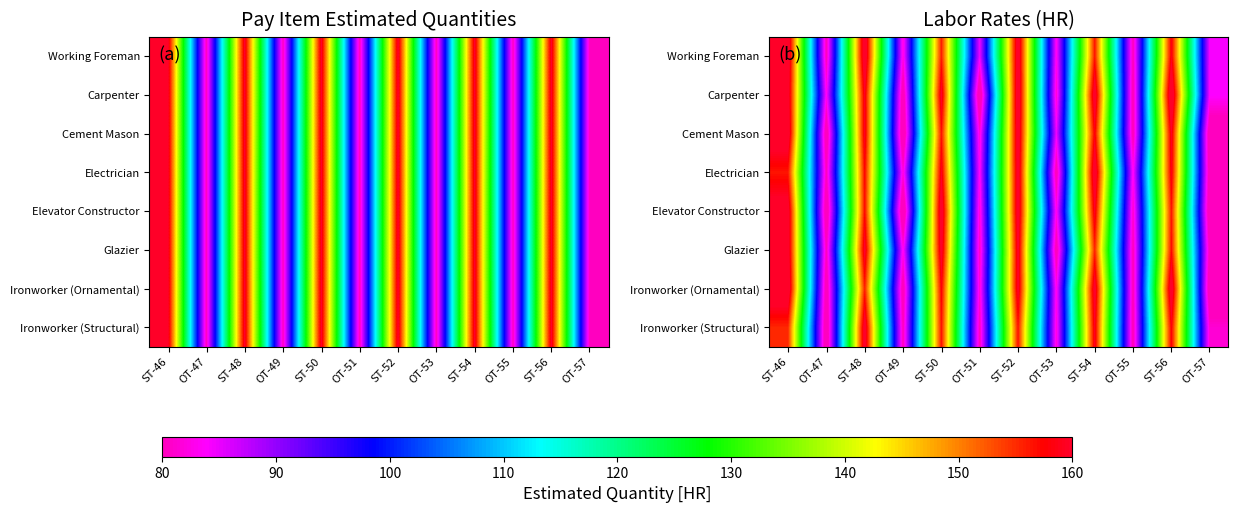

How many data points does each series have?

12